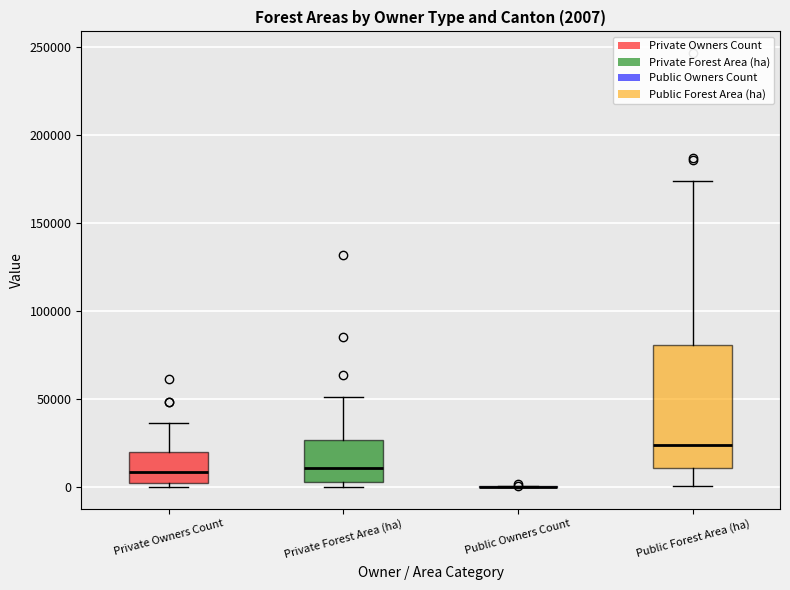

Comparing the boxes themselves (not the whiskers), which one is the tallest?

Public Forest Area (ha)